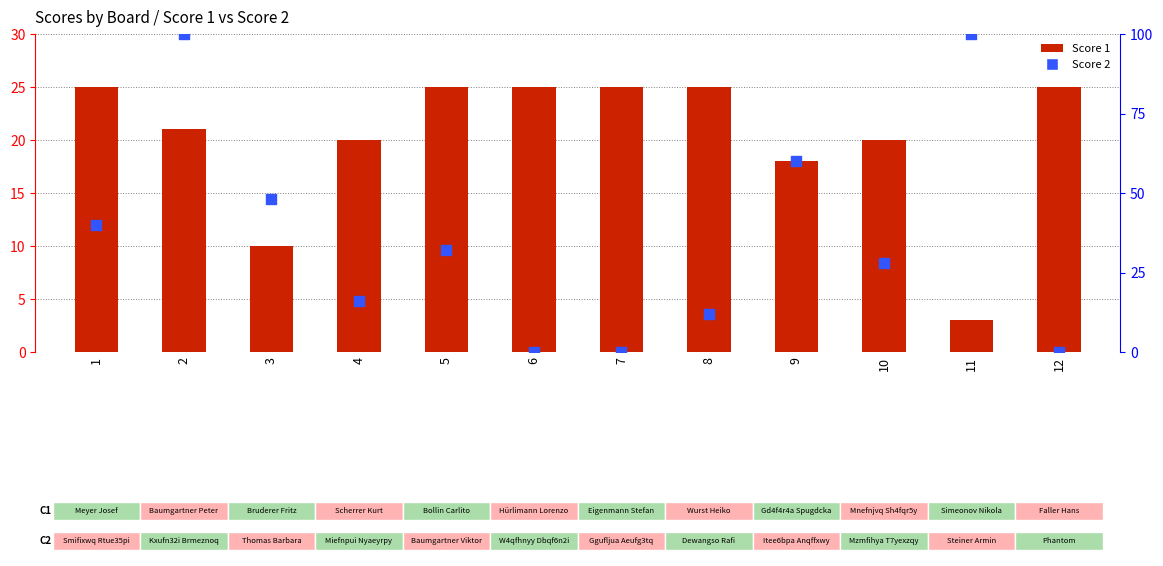

What is the total value across all series at 5?

57